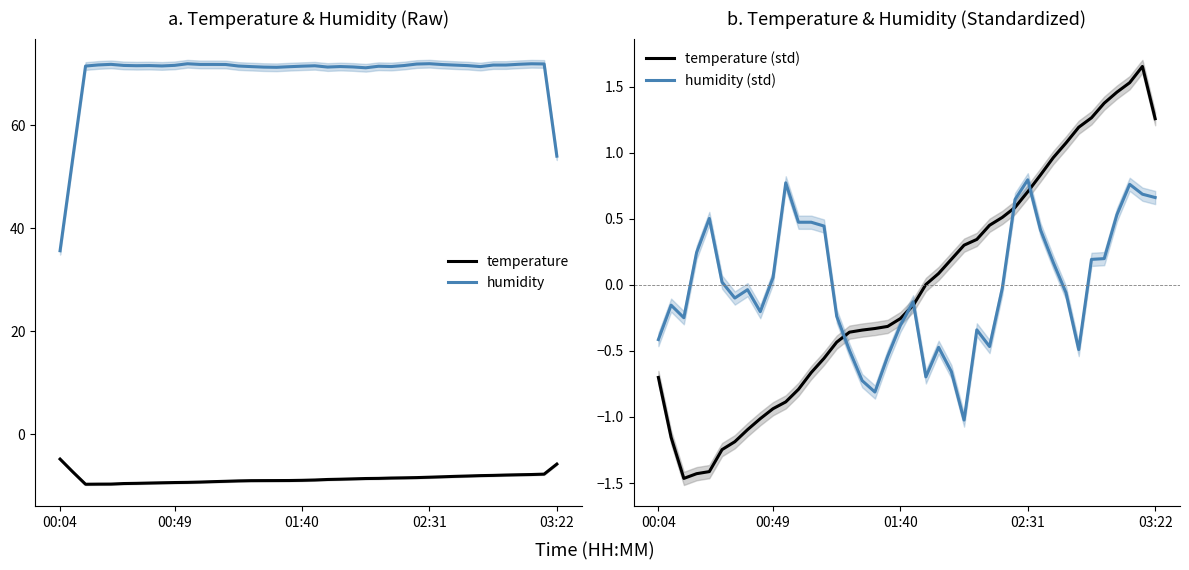

How many data points in temperature (std) are less than 0?

21